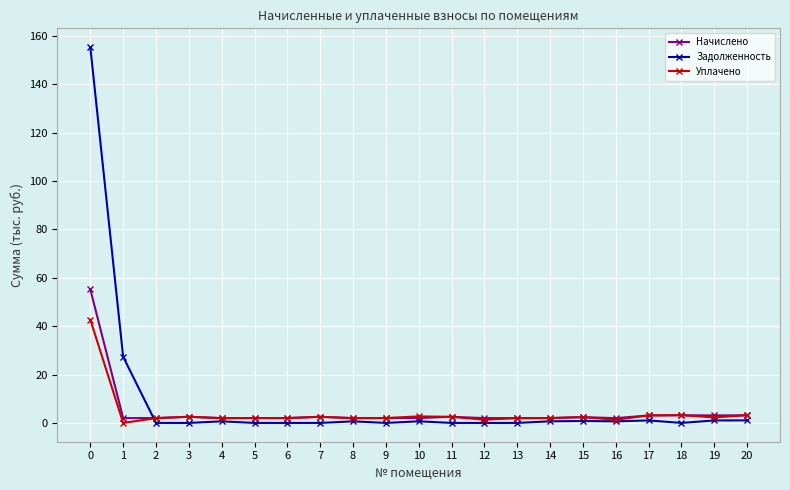

Rank the series by their maximum value, from highest to lowest.

Задолженность, Начислено, Уплачено